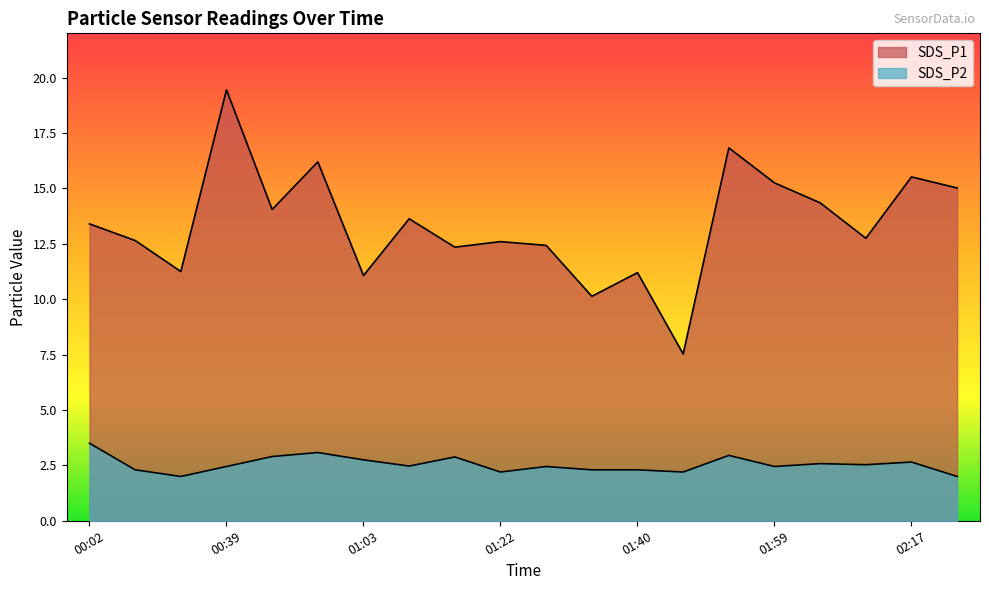

What is the average value of the SDS_P1 series?

13.4